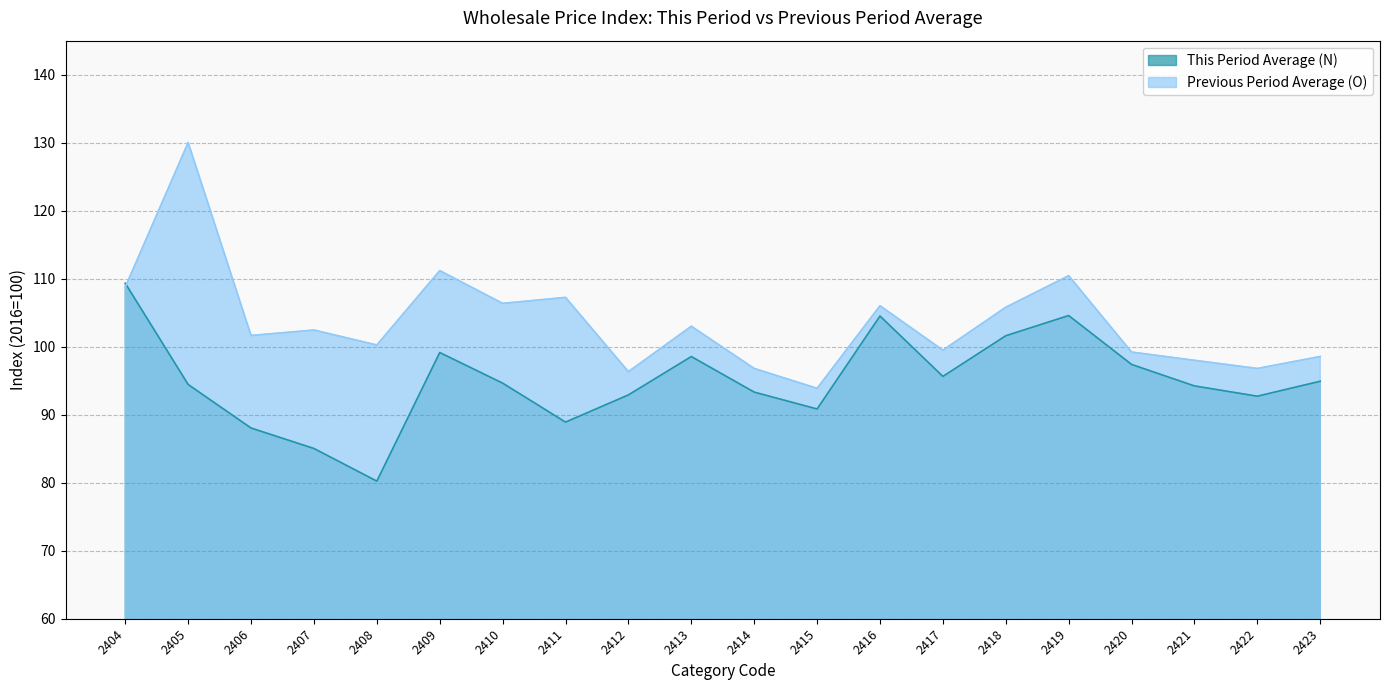

What is the average value of the Previous Period Average (O) series?

103.6